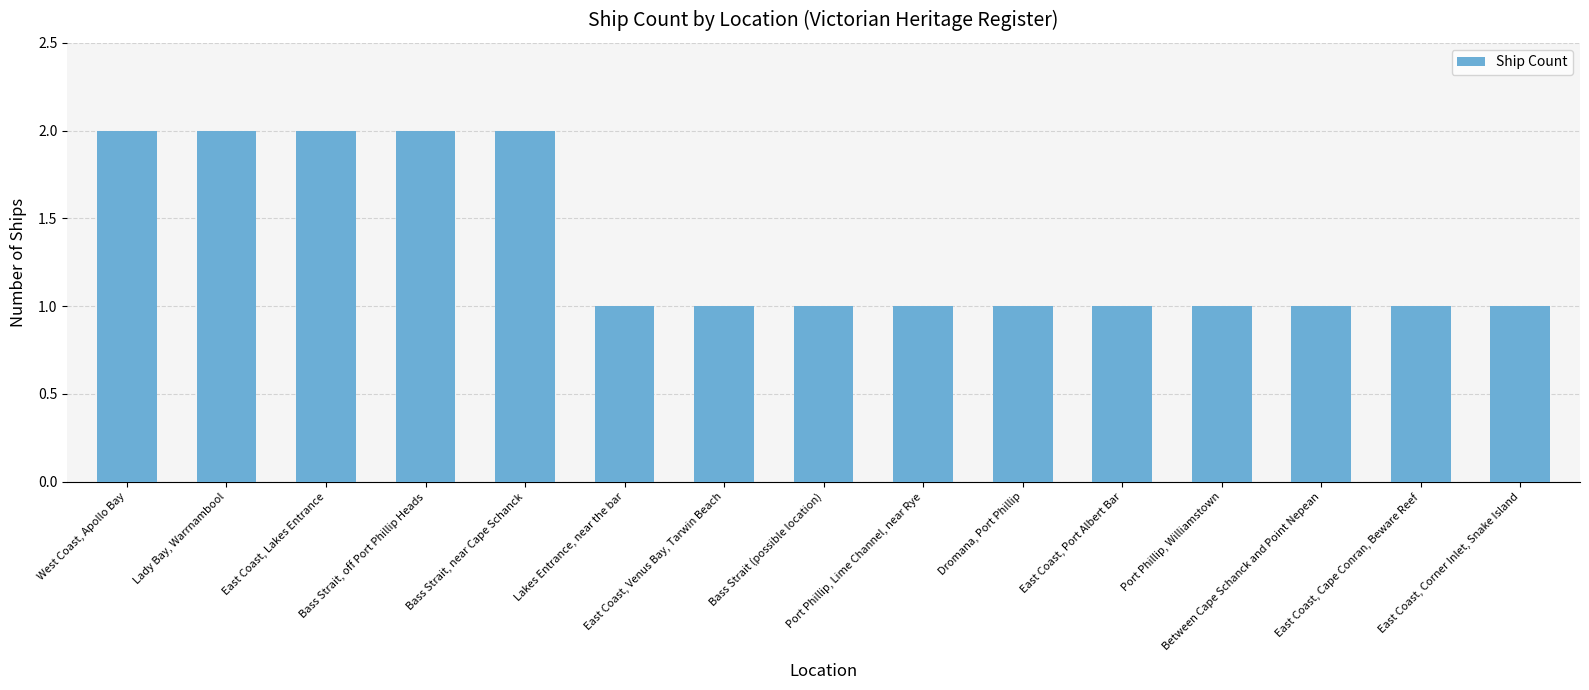

Between Dromana, Port Phillip and Lady Bay, Warrnambool, which is larger?

Lady Bay, Warrnambool